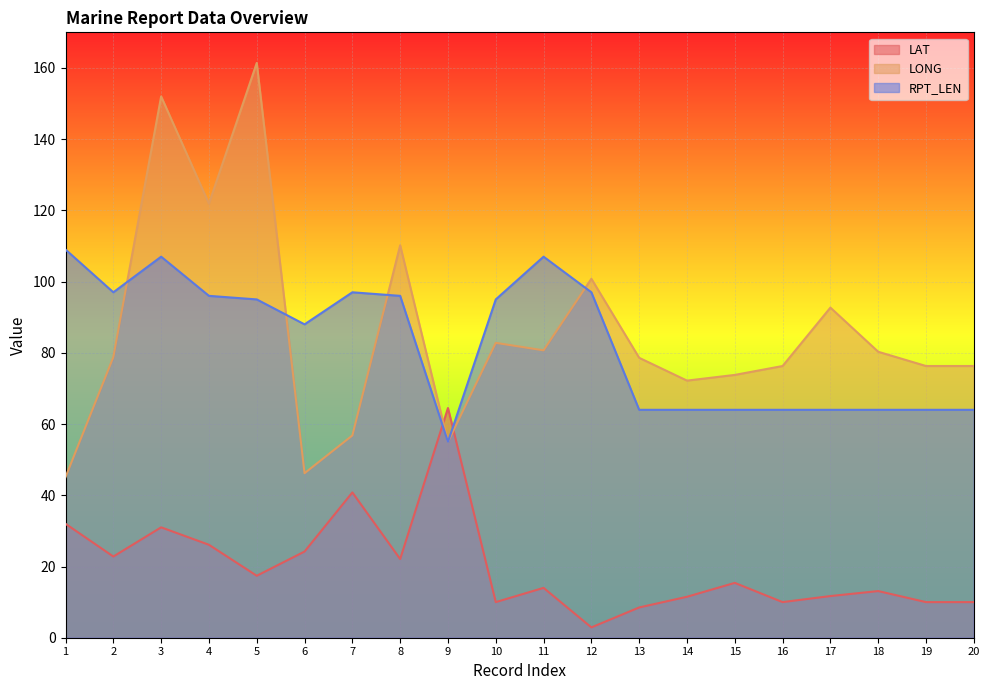

What is the difference between the maximum and minimum values in the RPT_LEN series?

54.0